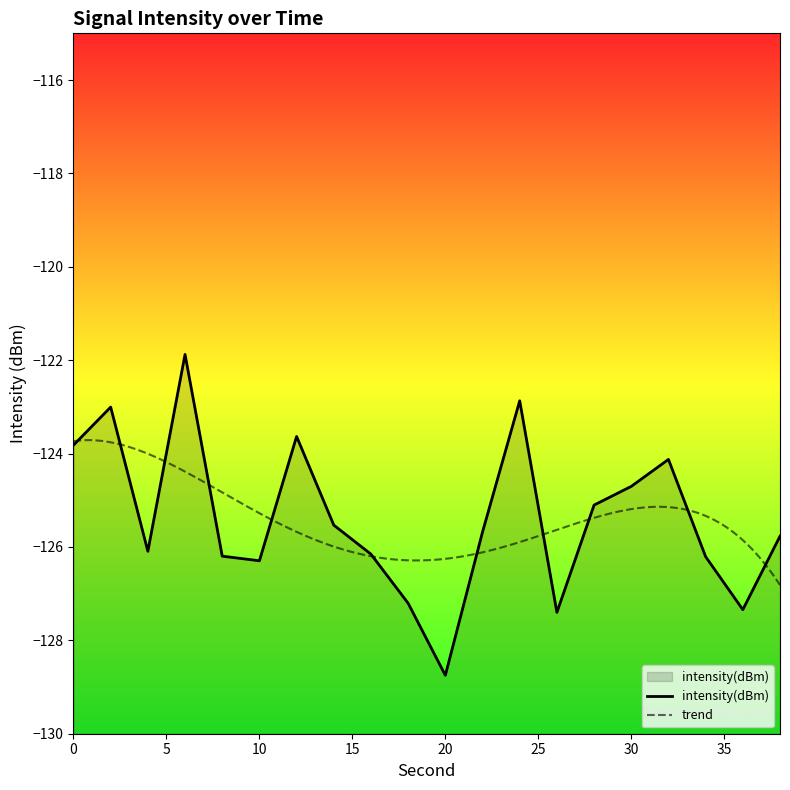

Rank the categories by value from highest to lowest.

6, 24, 2, 12, 0, 32, 30, 28, 14, 22, 38, 4, 16, 8, 34, 10, 18, 36, 26, 20